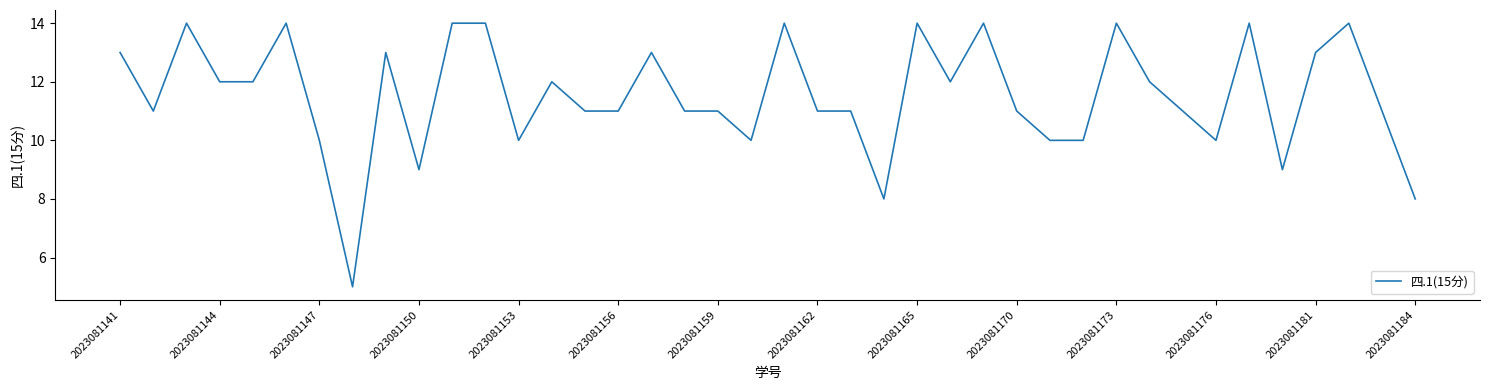

What is the difference between the maximum and minimum values?

9